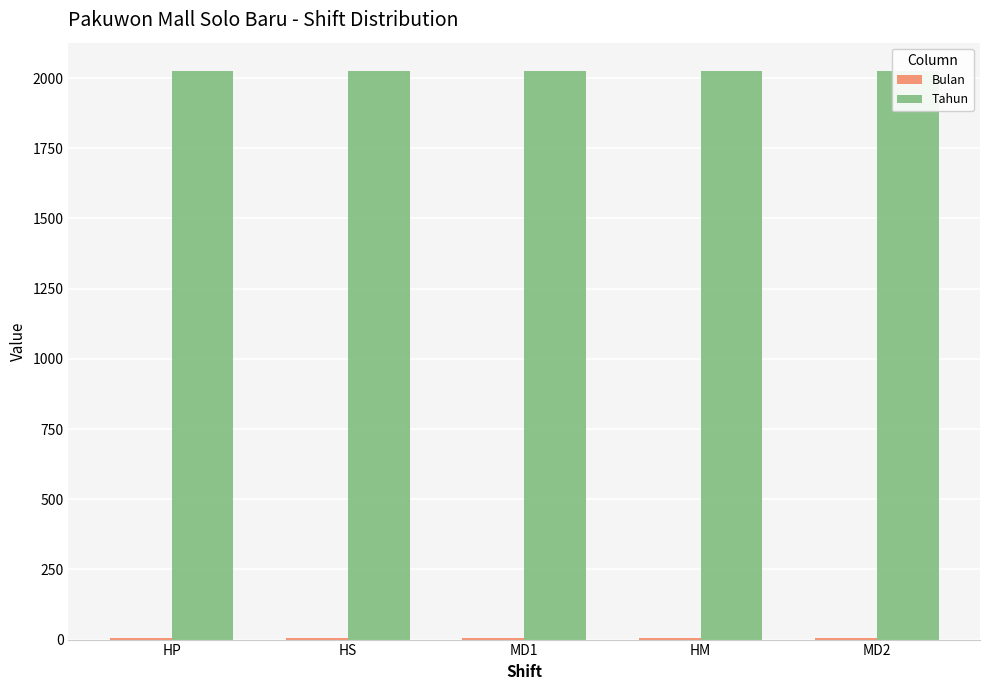

Reading left to right, list all the values displayed in this chart.

Bulan: 7	7	7	7	7
Tahun: 2025	2025	2025	2025	2025